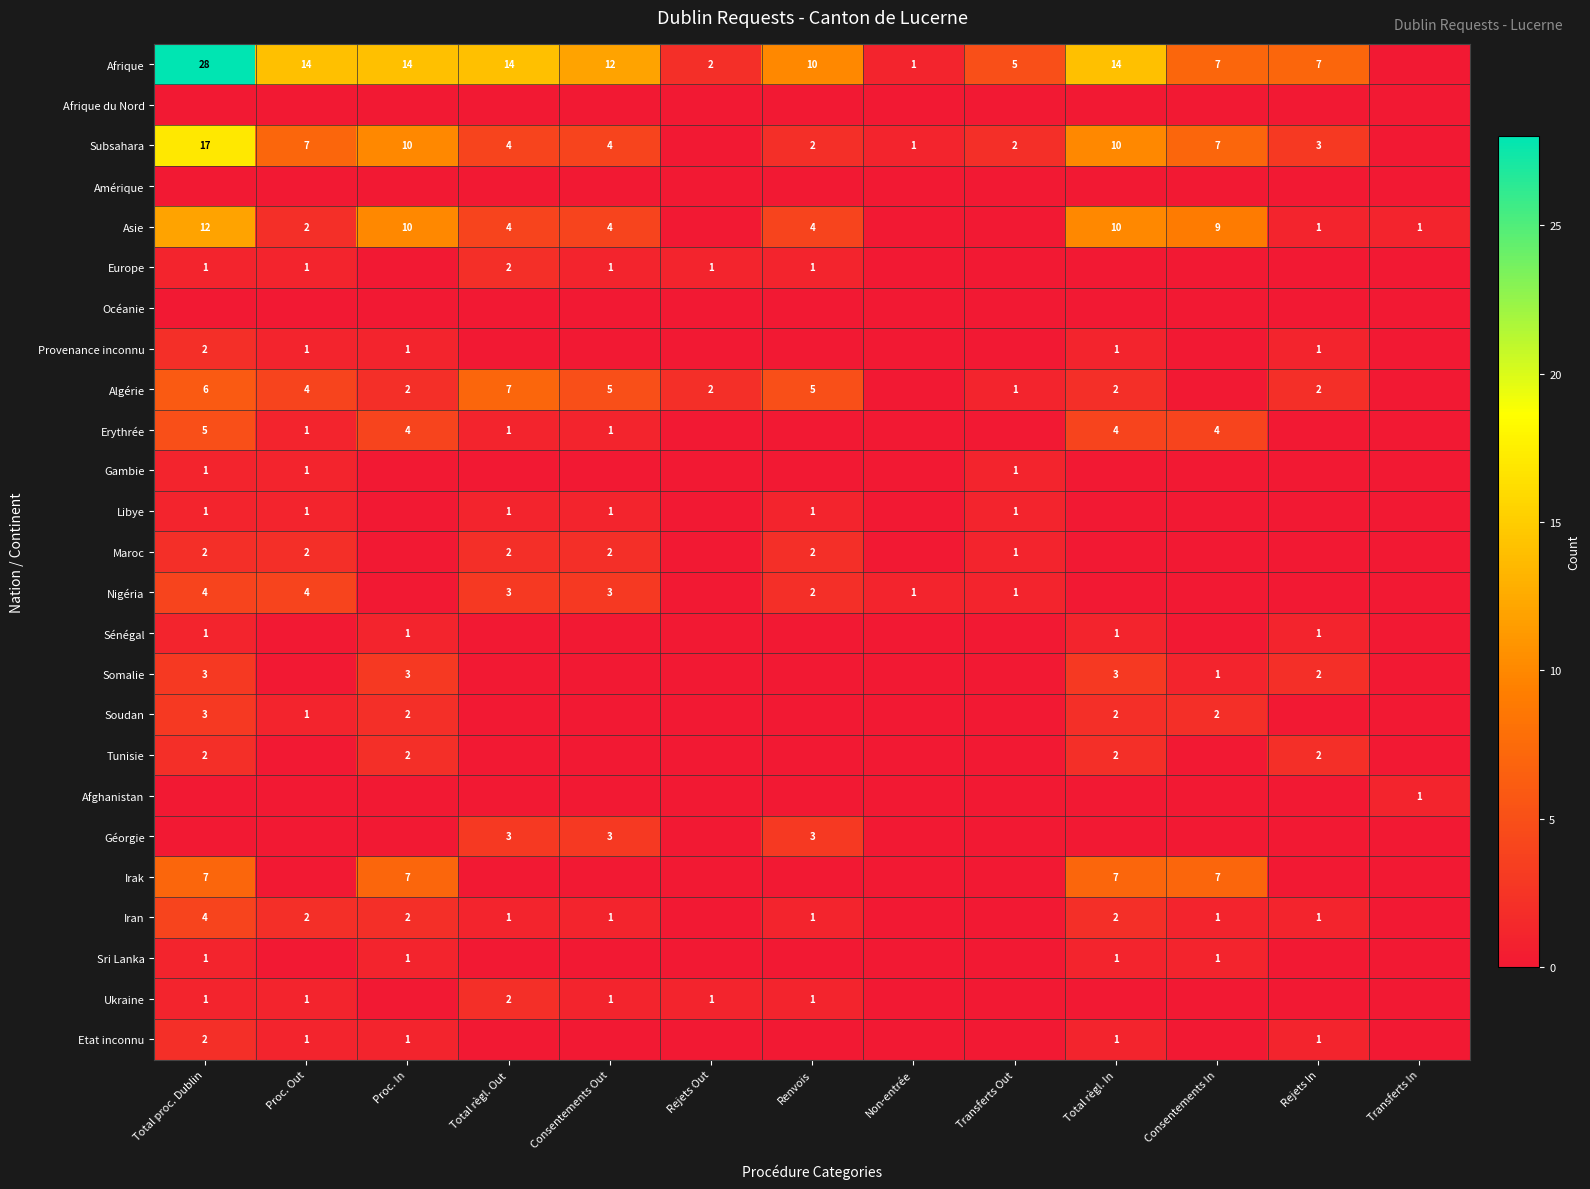

What is the total value across all series at Non-entrée?

3